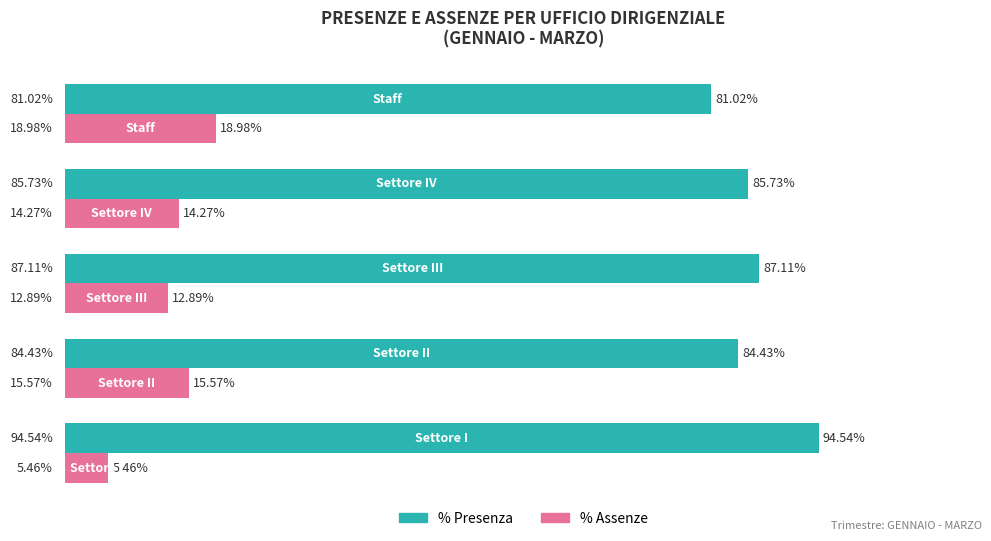

Which series has the largest total across all categories?

% Presenza